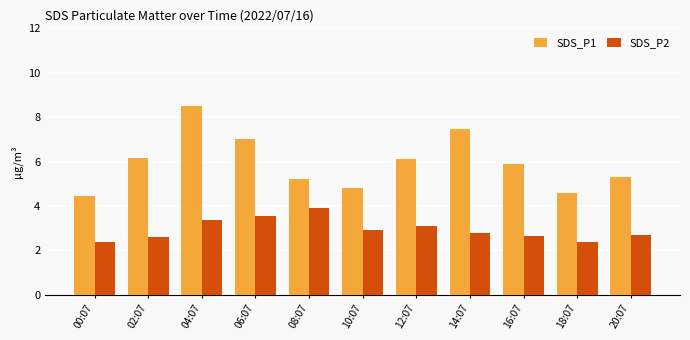

Rank the series by their maximum value, from lowest to highest.

SDS_P2, SDS_P1